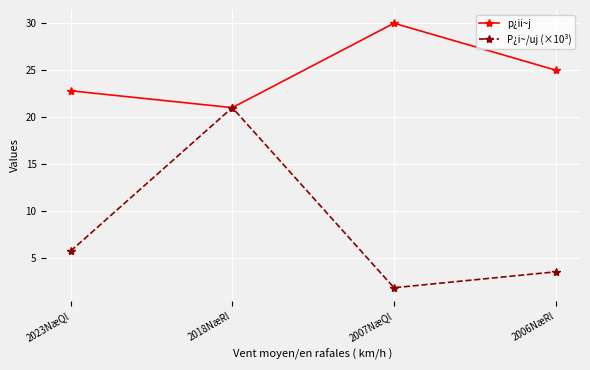

Rank the series by their average value, from lowest to highest.

P¿i~/uj (×10³), p¿ii~j